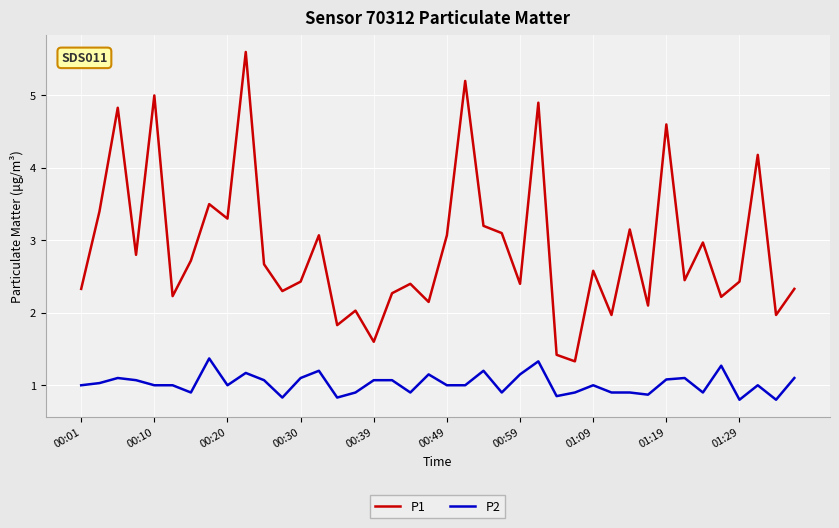

Rank the series by their average value, from highest to lowest.

P1, P2